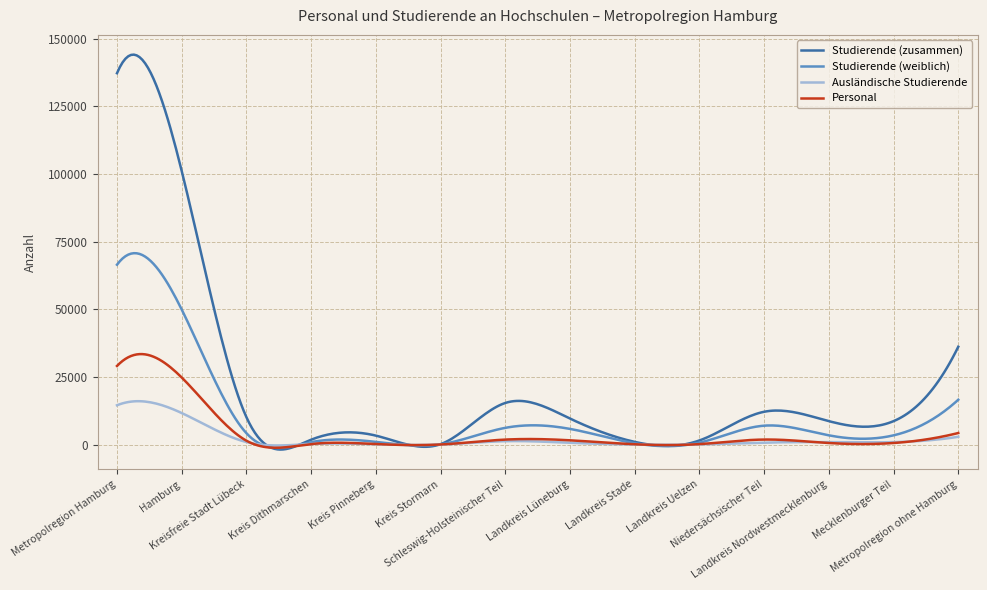

Which series has the largest total across all categories?

Studierende (zusammen)